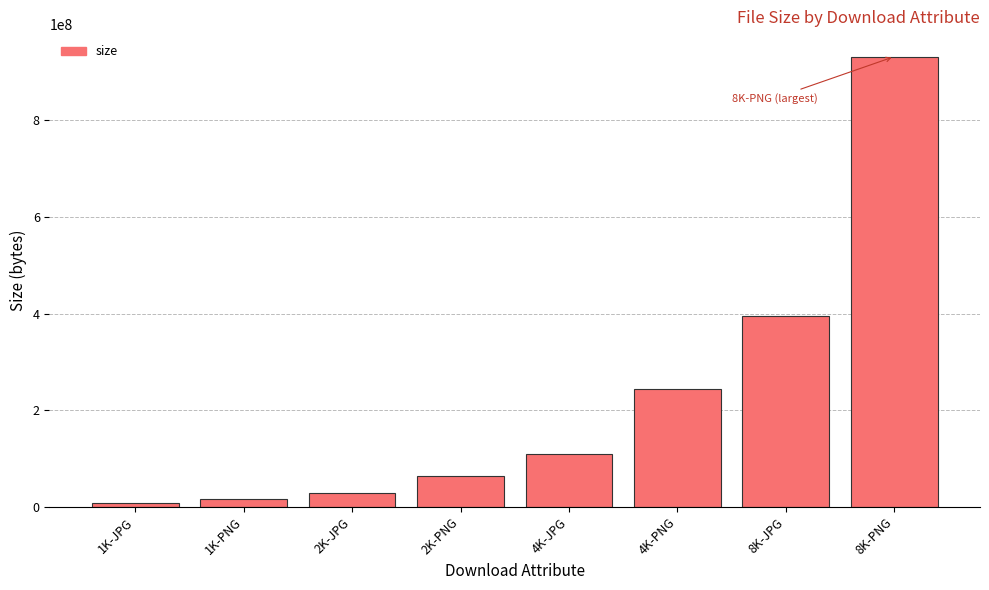

At which label is the value closest to 470021885?

8K-JPG